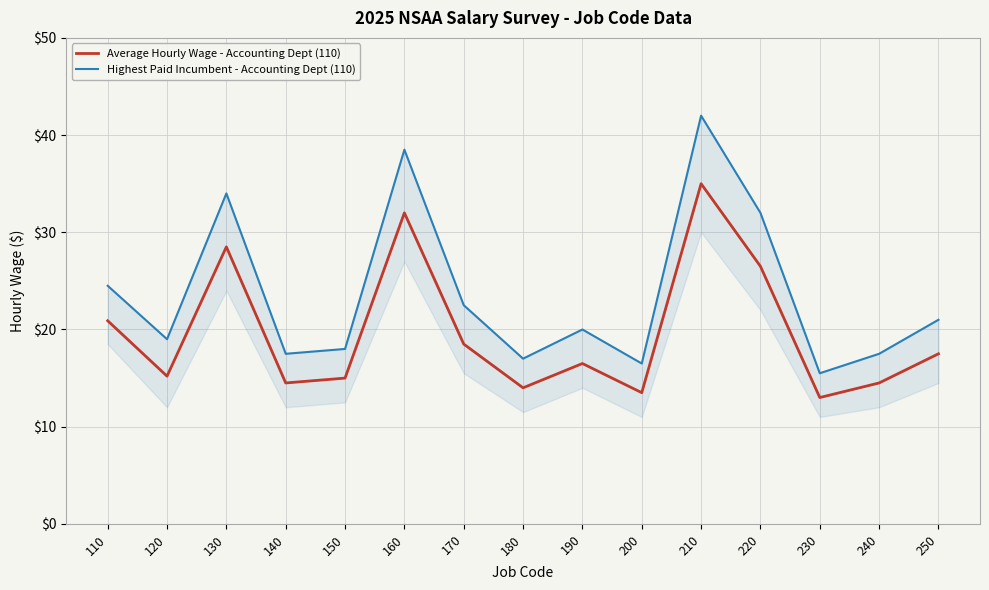

In Average Hourly Wage - Accounting Dept (110), how many points are lower than both neighbors (excluding endpoints)?

5